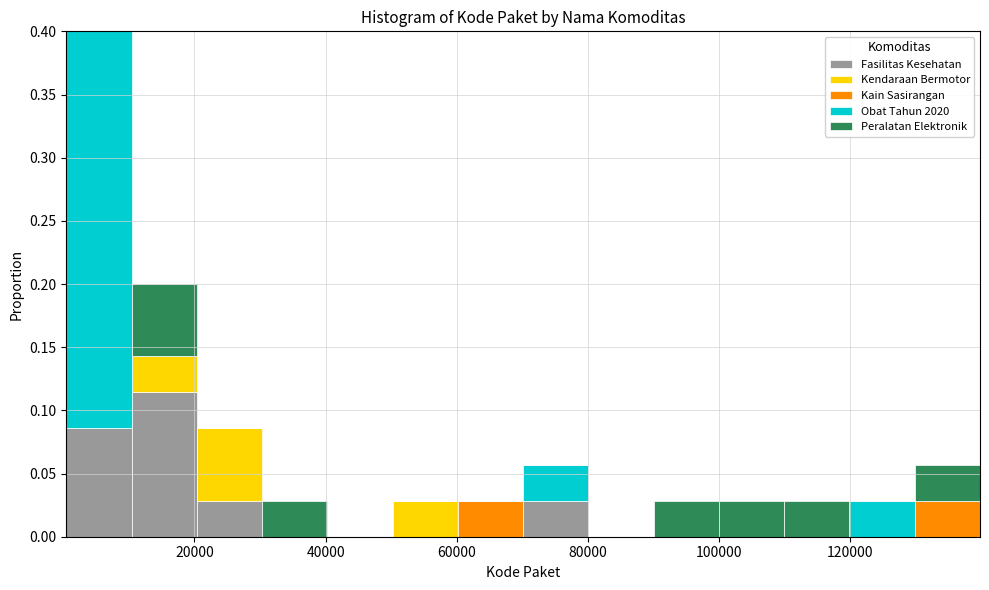

Reading left to right, transcribe this chart: for each stacked bar, give the range it covers on the x-axis and its total height. Neither the bar edges nor the heights are printed on the chart, so give them approximately, as read against the axes.

0 to 10000: 0.400
10000 to 20000: 0.200
20000 to 30000: 0.085
30000 to 40000: 0.030
40000 to 50000: 0
50000 to 60000: 0.030
60000 to 70000: 0.030
70000 to 80000: 0.055
80000 to 90000: 0
90000 to 100000: 0.030
100000 to 110000: 0.030
110000 to 120000: 0.030
120000 to 130000: 0.030
130000 to 140000: 0.055